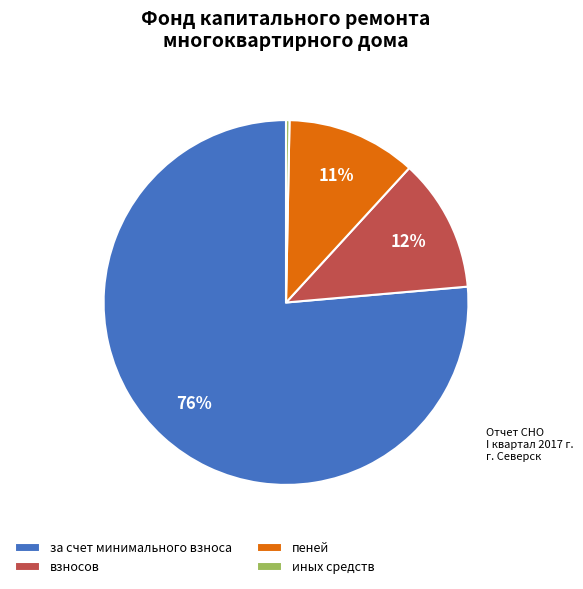

What is the ratio of the value at за счет минимального взноса to the value at иных средств?

249.2